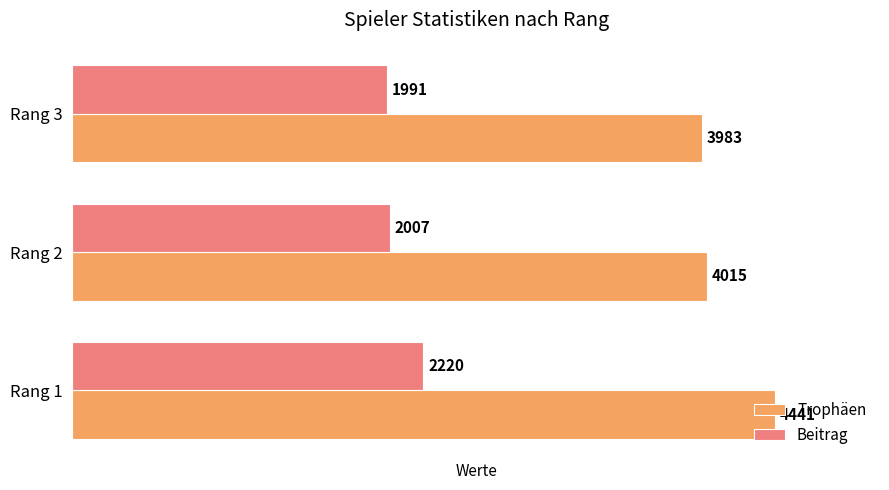

What is the spread (max minus min) of values at Rang 3?

1992